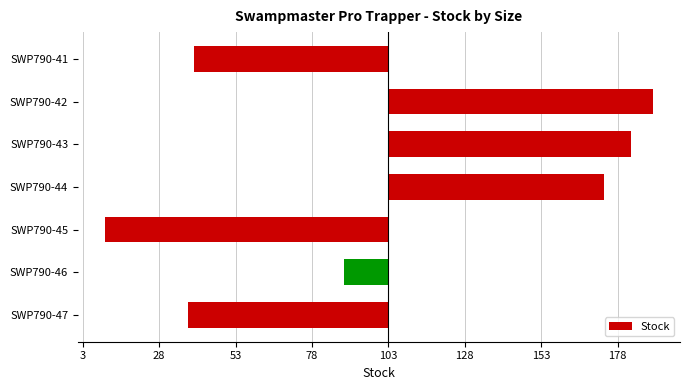

Does the chart contain any negative values?

Yes